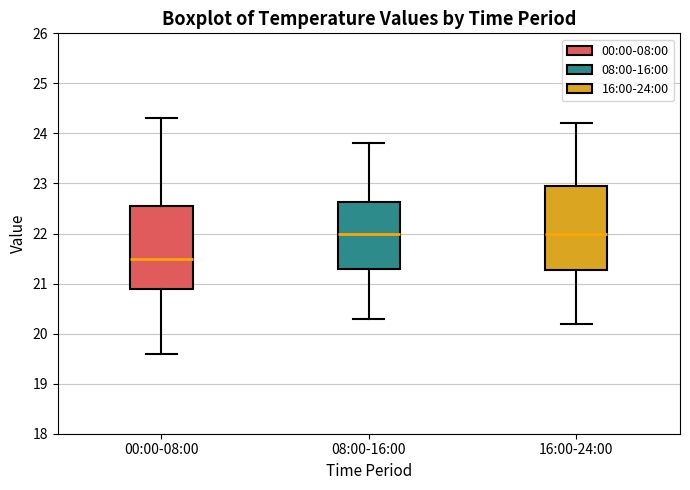

Where is the upper edge of the box for 16:00-24:00 on the y-axis? The values are not printed on the chart, so give them approximately, as read against the axis.

23.0